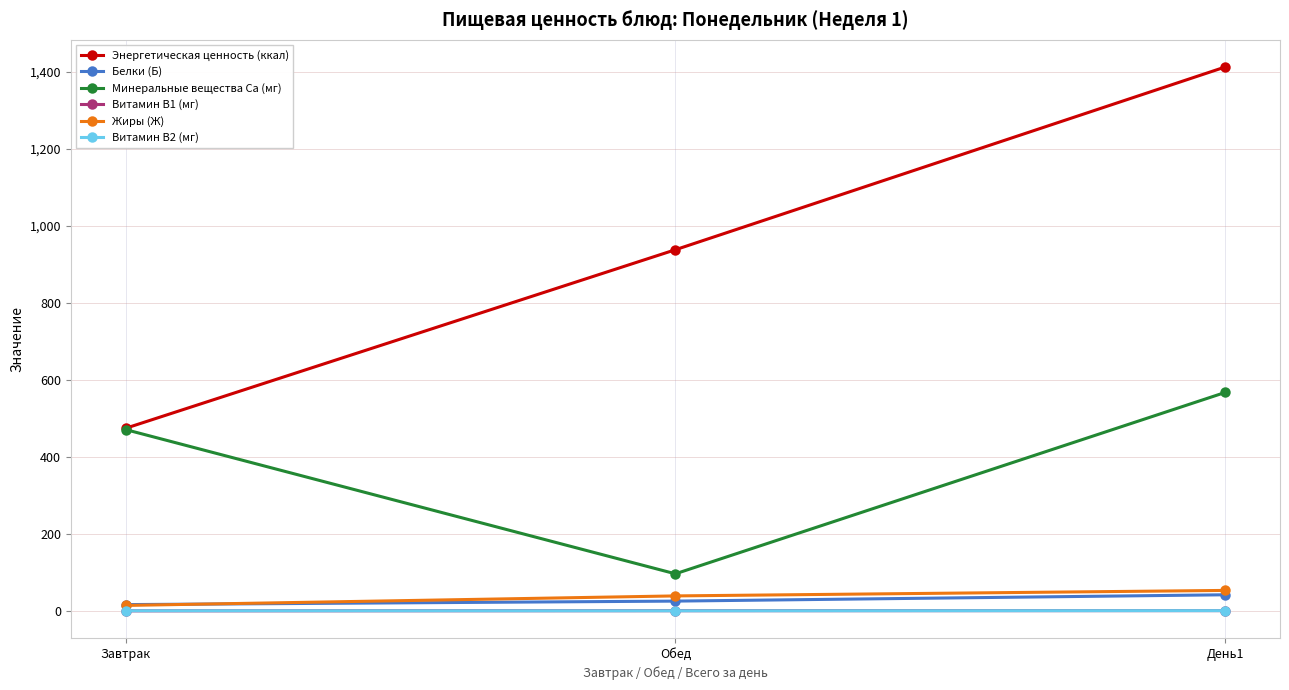

What is the value of the Белки (Б) point at the 3rd from the left?

41.9